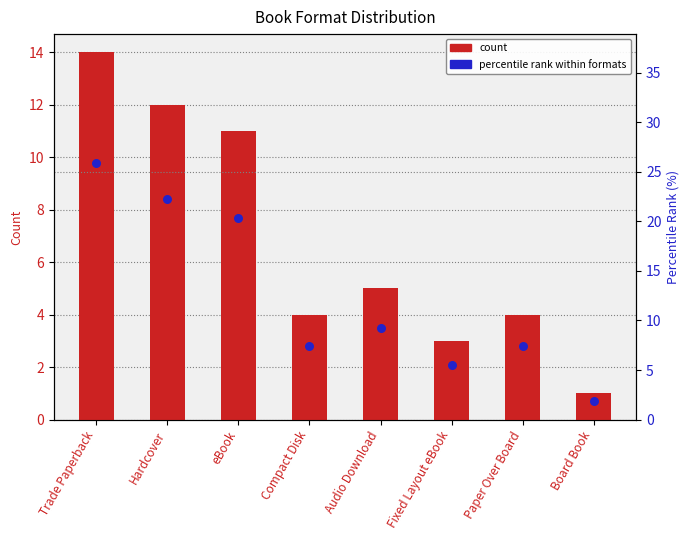

Which series has the largest Y range (max minus min)?

percentile rank within formats